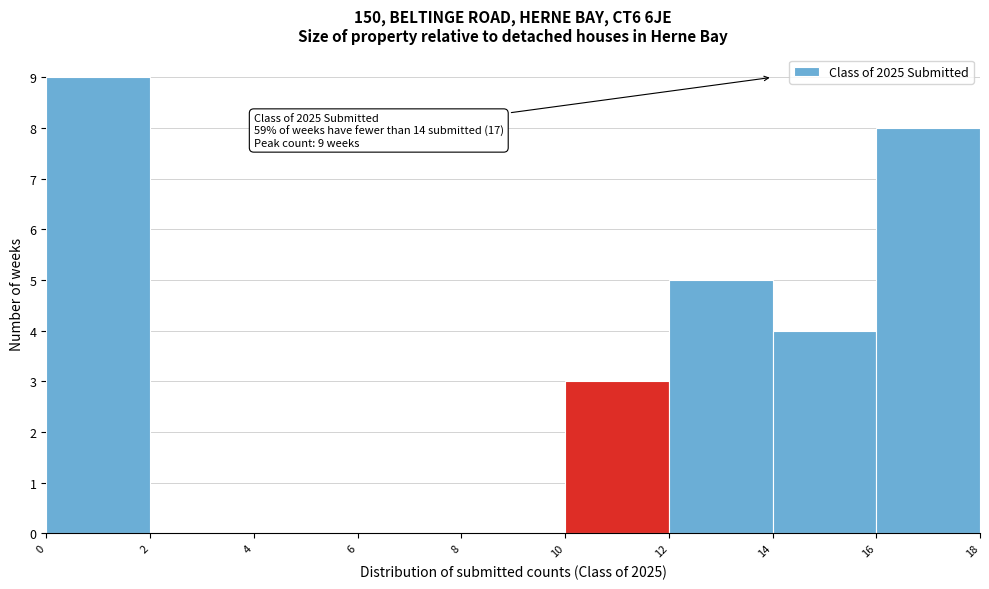

Which range on the x-axis has the tallest bar?

0 to 2